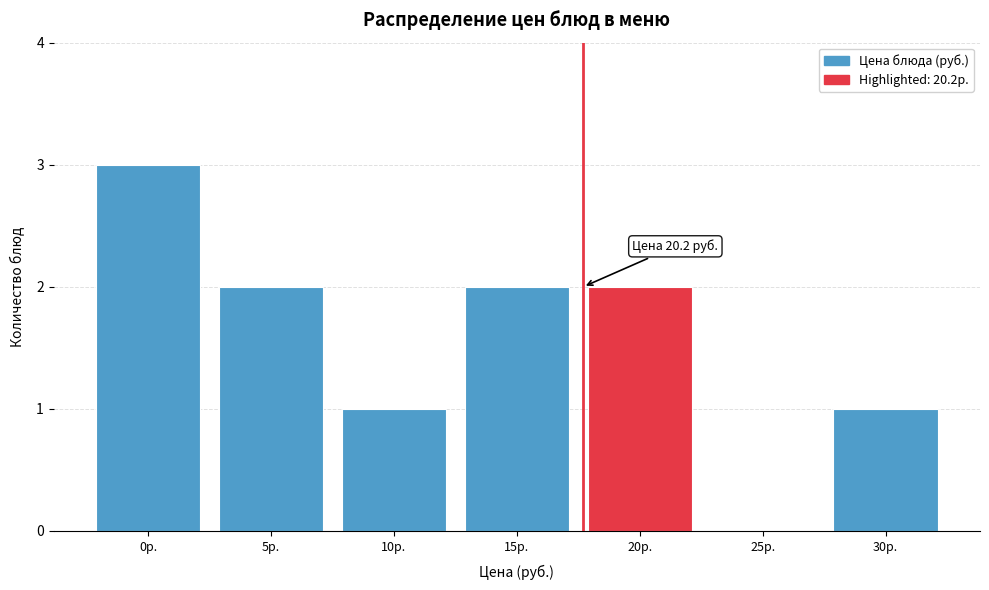

Reading left to right, transcribe all the data shown in this chart.

0р.=3	5р.=2	10р.=1	15р.=2	20р.=2	25р.=0	30р.=1